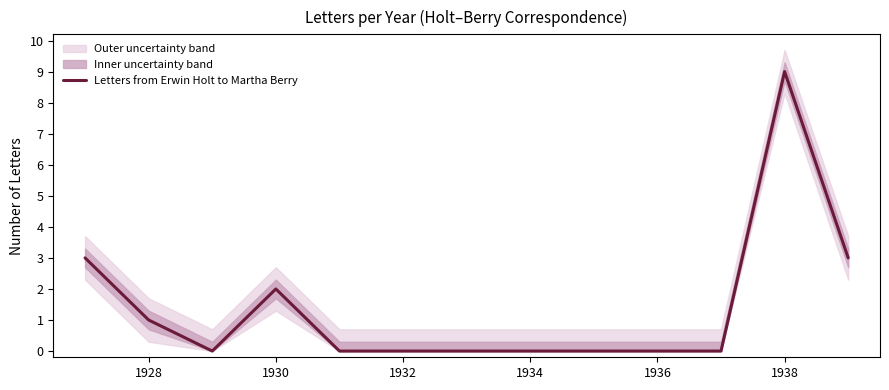

True or false: Letters from Erwin Holt to Martha Berry has a value of -5 at 1934.

False